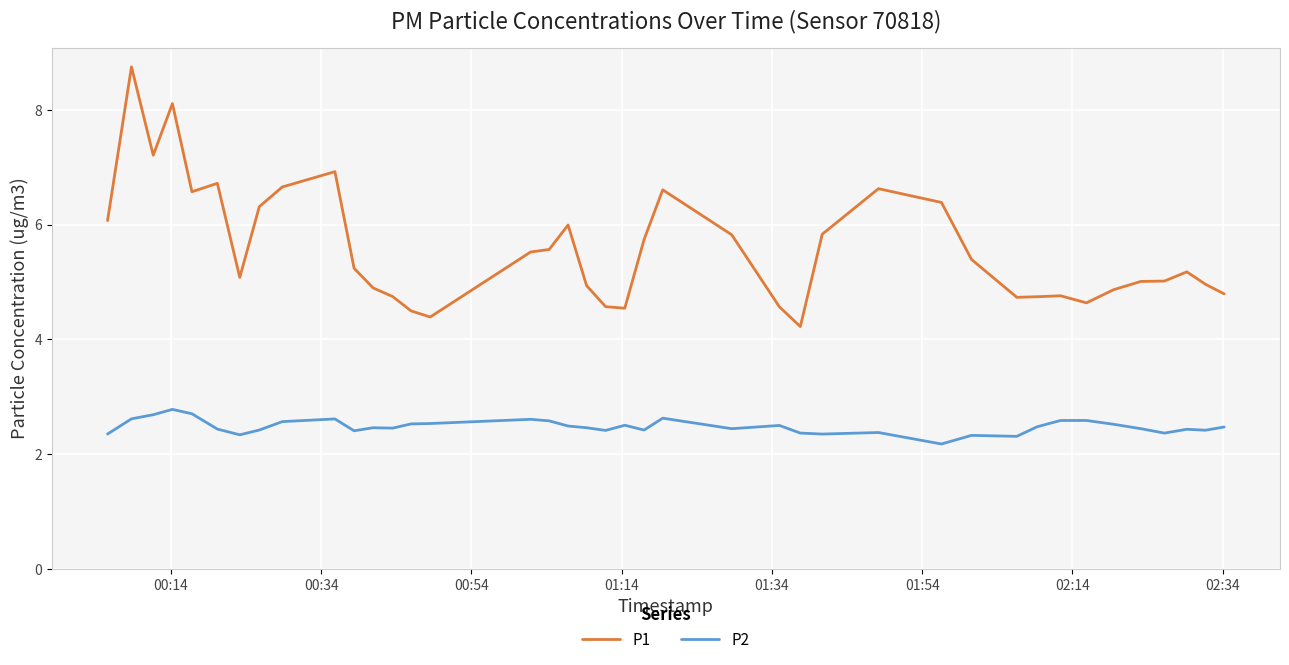

True or false: P1 has more than 0 points higher than both neighbors.

True